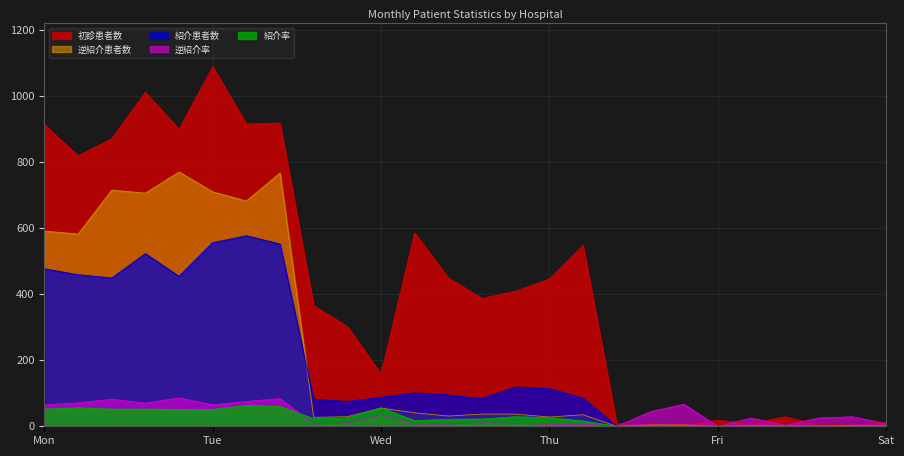

At which label does 紹介率 reach its minimum?

1